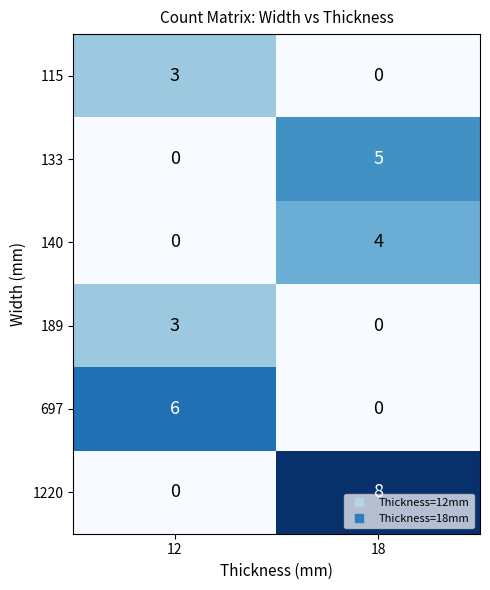

Count the number of data series in this chart.

6